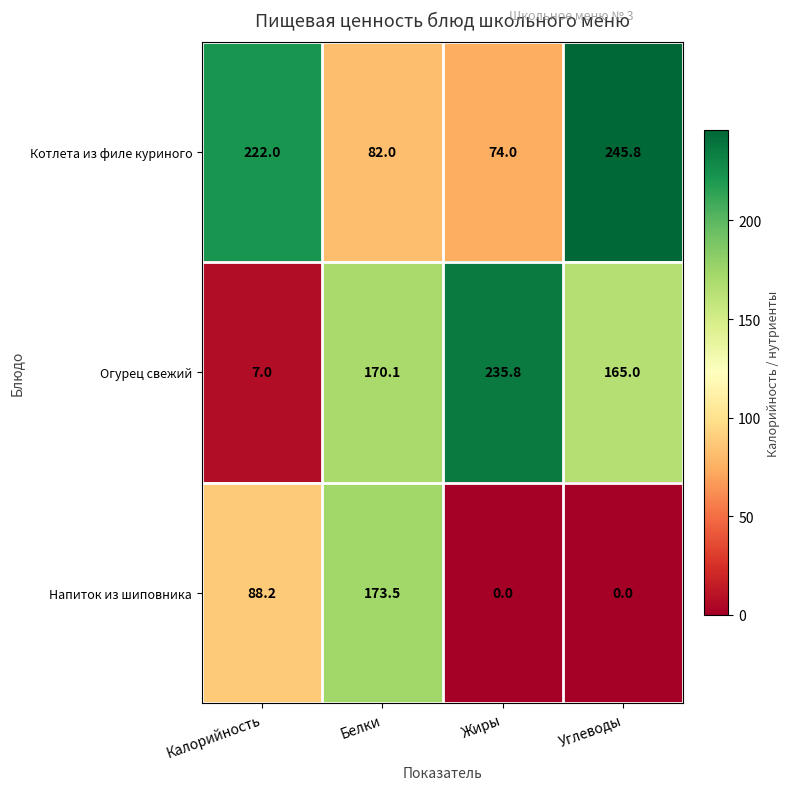

How many distinct data groups are displayed?

3